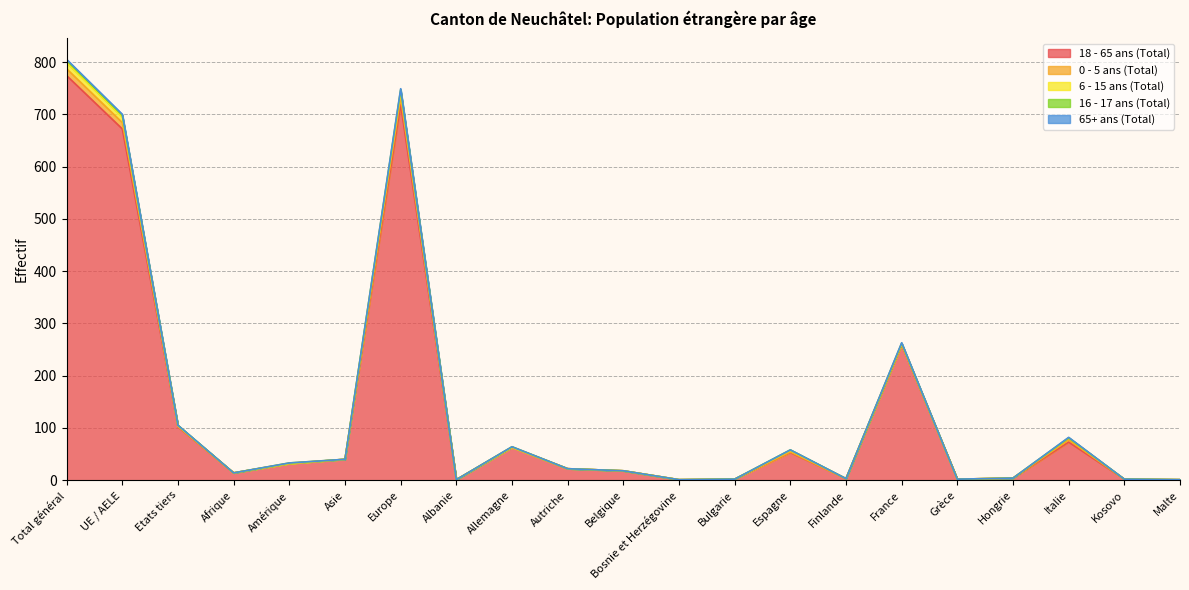

True or false: 6 - 15 ans (Total) and 16 - 17 ans (Total) cross at least once.

False